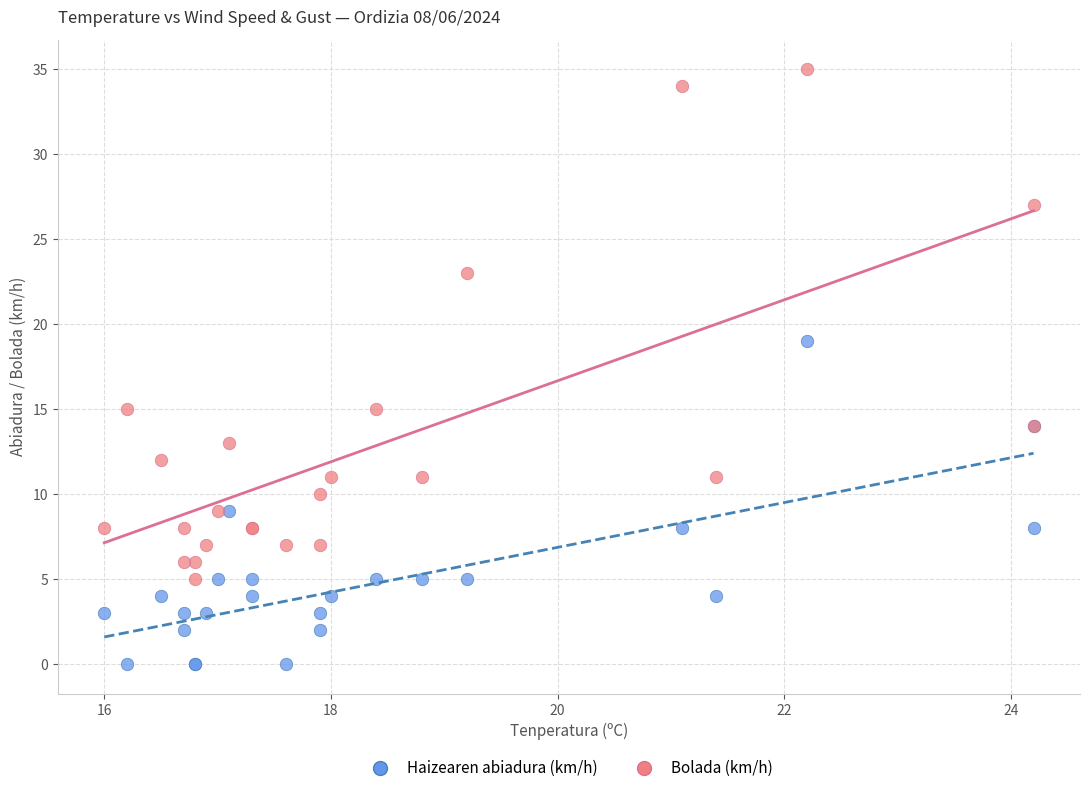

Which series contains the lowest Y value?

Haizearen abiadura (km/h)